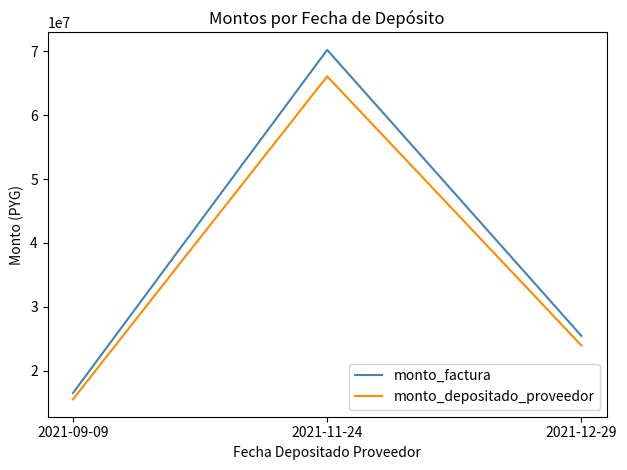

What is the sum of all monto_depositado_proveedor values?

105592358